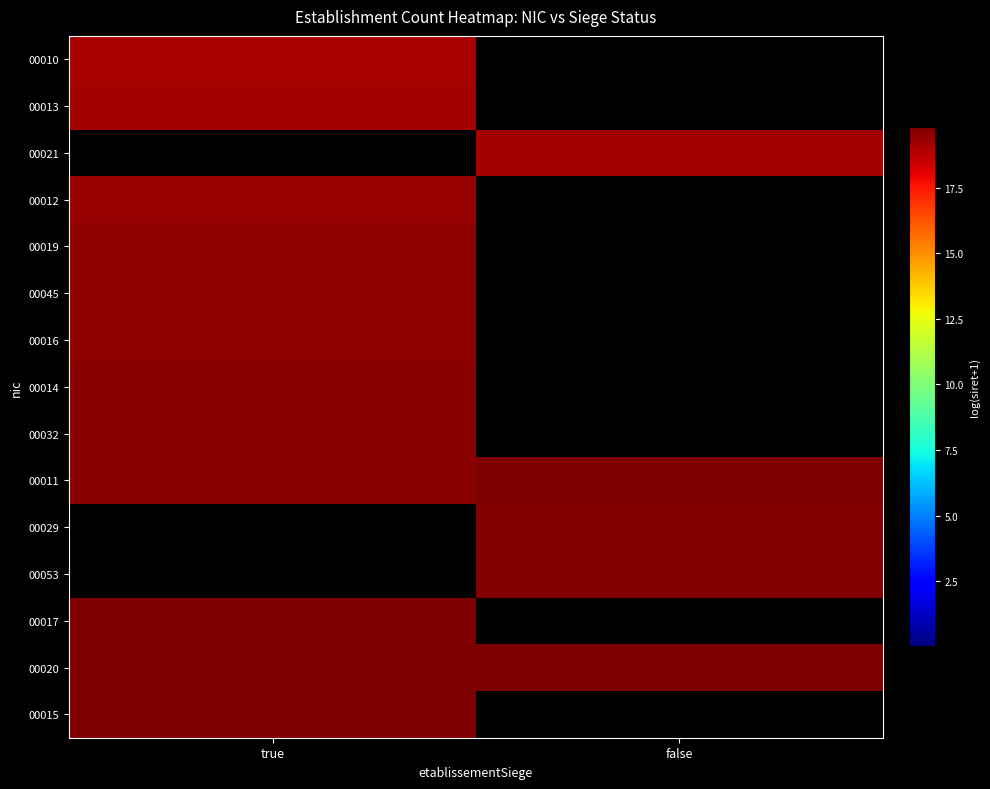

Which label corresponds to the smallest value in the chart?

false